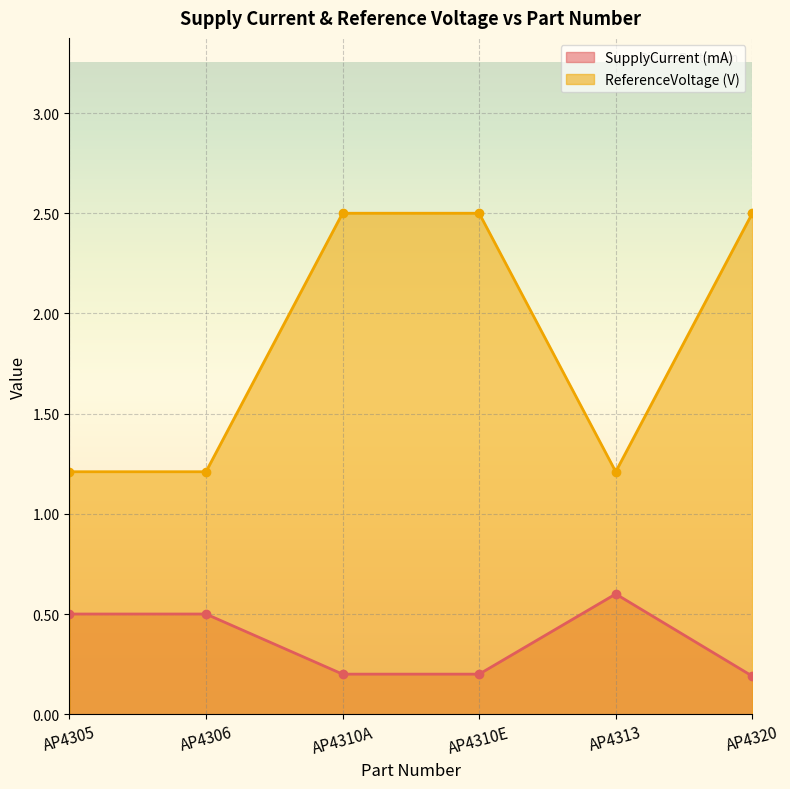

What is the minimum value for ReferenceVoltage (V)?

1.2